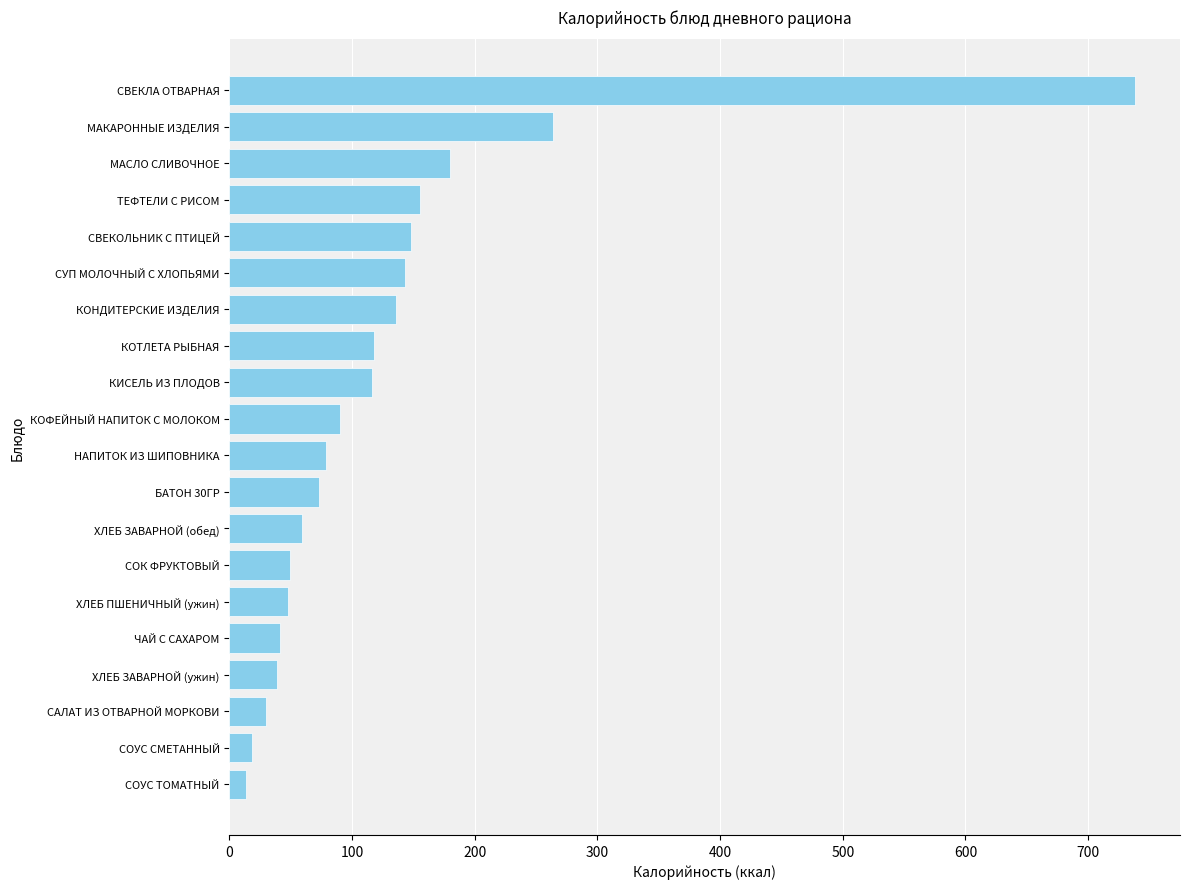

How many data points are above 90?

10